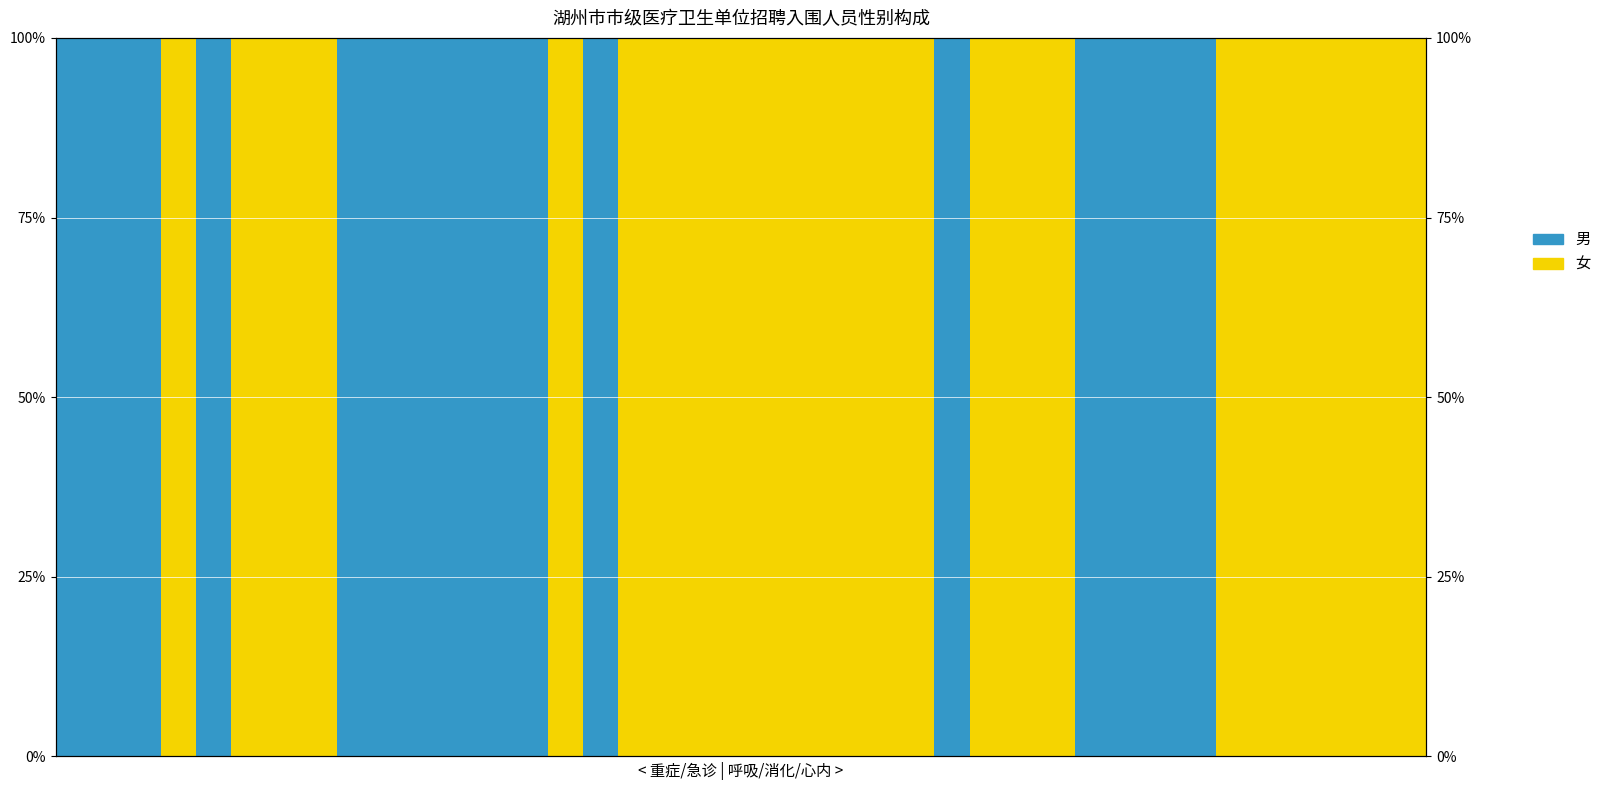

How many series are shown in this chart?

2